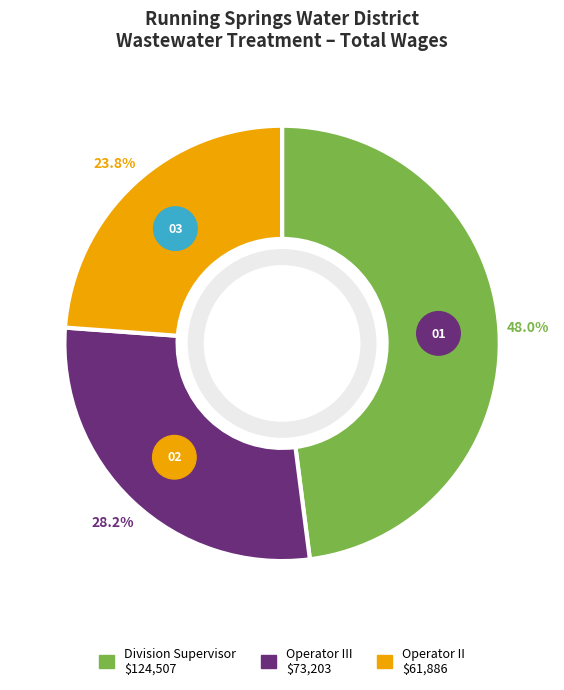

Is it true that Operator II is 24% of the pie?

True